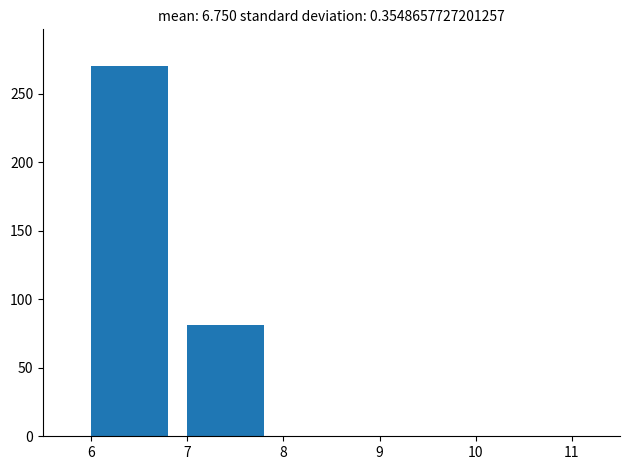

What is the height of the bar covering 7 to 8 on the x-axis? The values are not printed on the chart, so give them approximately, as read against the axis.

80